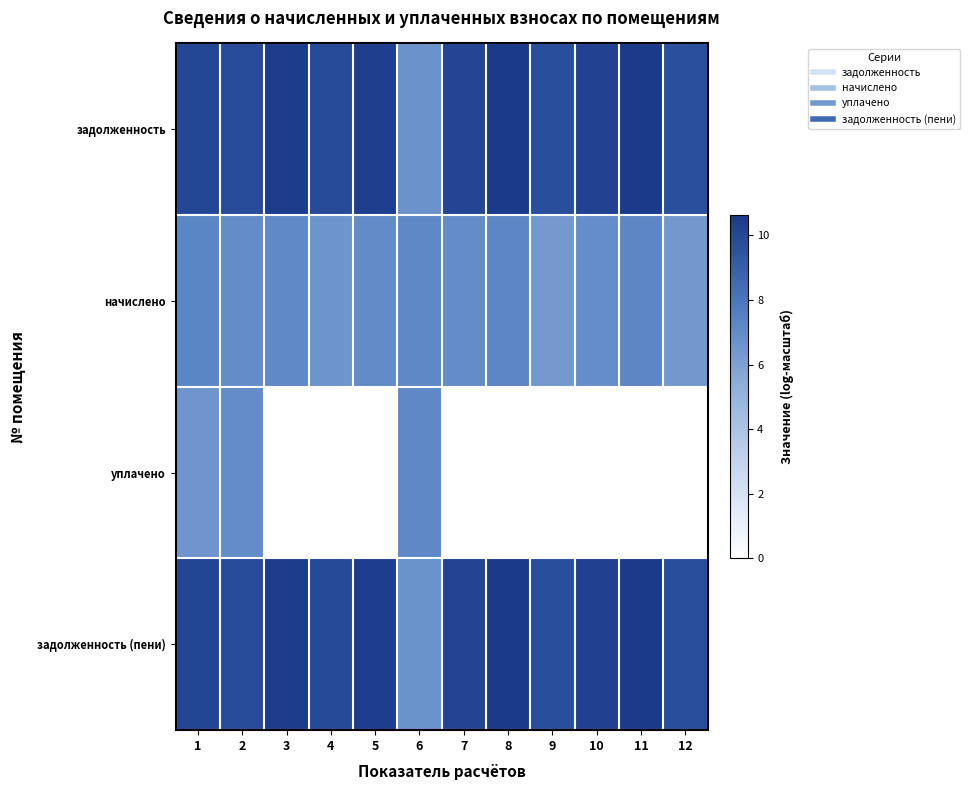

At which category is the sum across all series the highest?

1